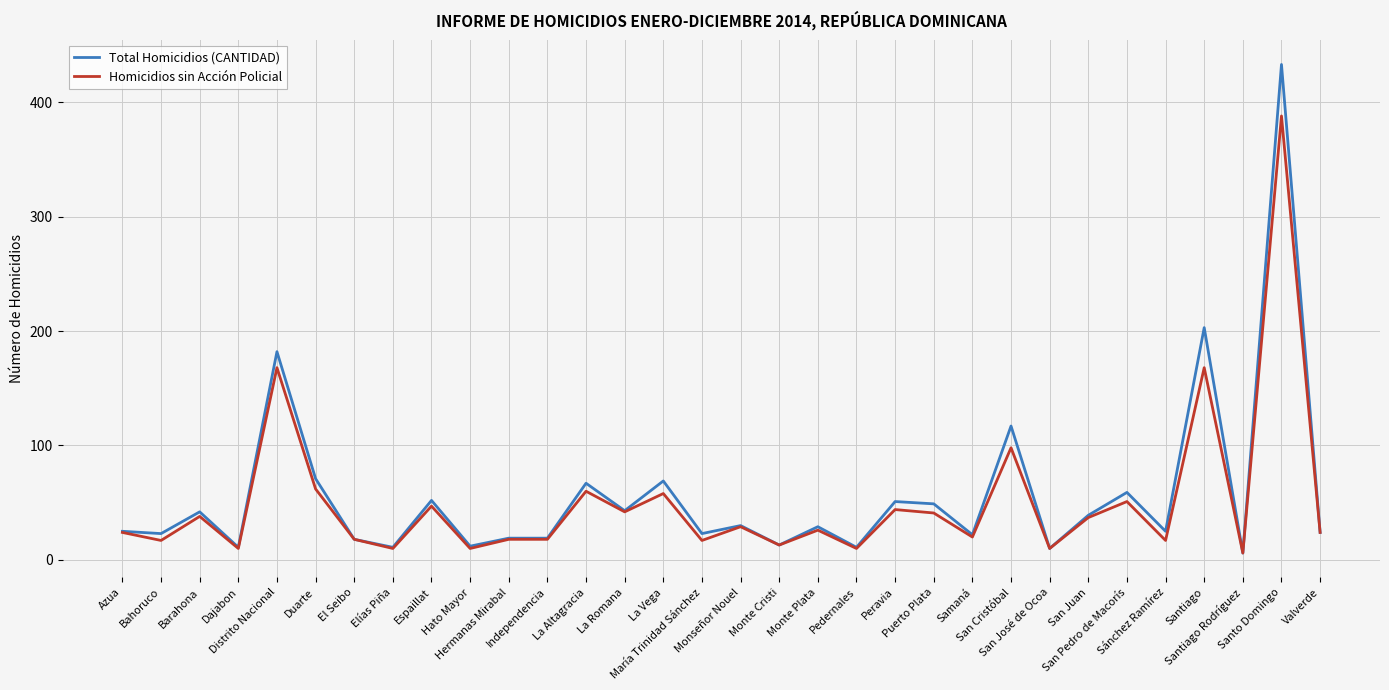

What are all the series names shown in the legend?

Total Homicidios (CANTIDAD), Homicidios sin Acción Policial